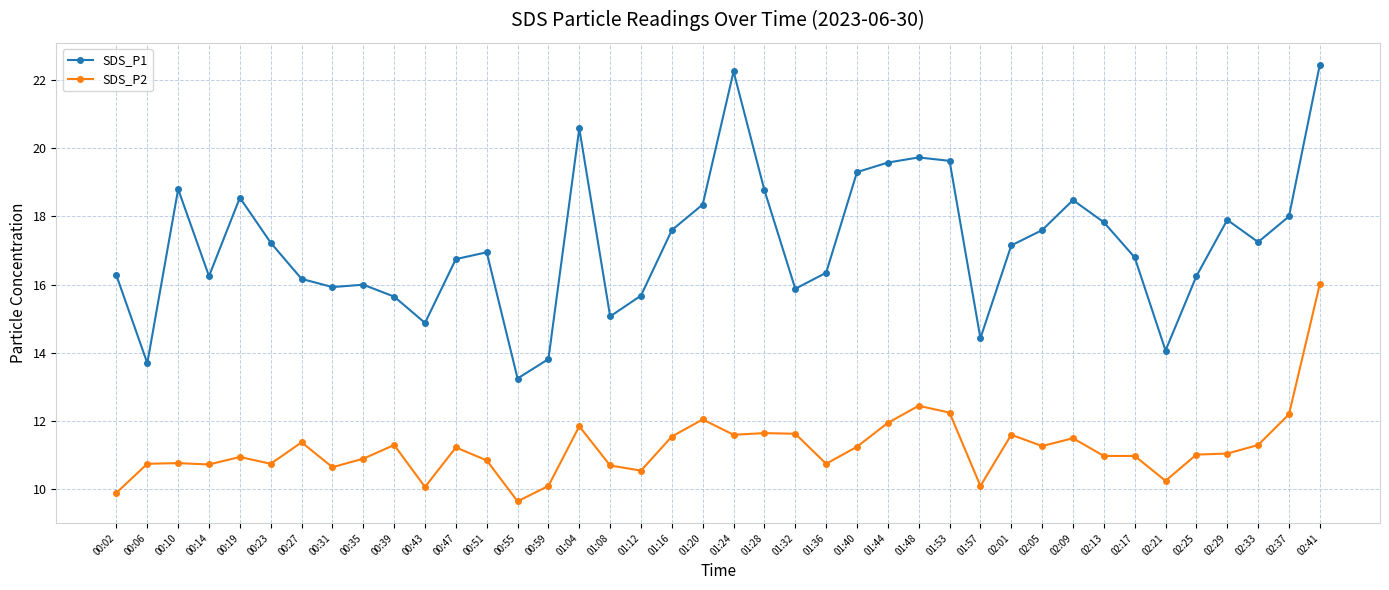

The value of SDS_P1 at 01:53 is 29.3. True or false?

False